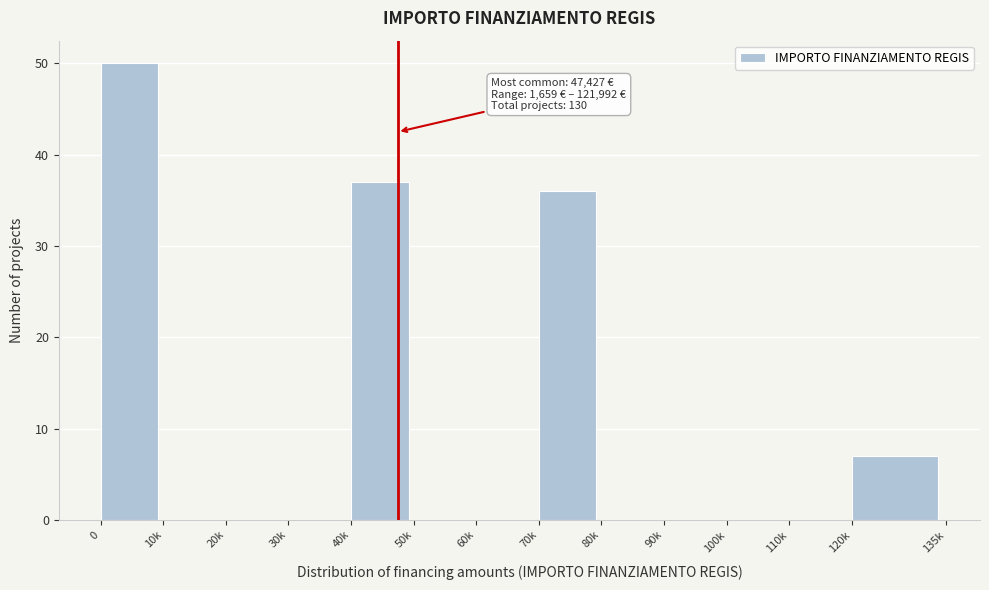

Reading left to right, what are all the values shown in this chart?

0=50	10k=0	20k=0	30k=0	40k=37	50k=0	60k=0	70k=36	80k=0	90k=0	100k=0	110k=0	120k=7